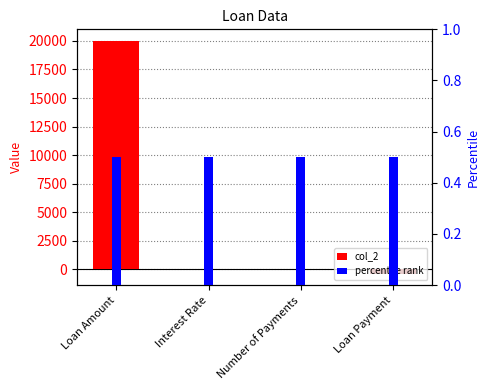

What is the average value of the col_2 series?

4906.9